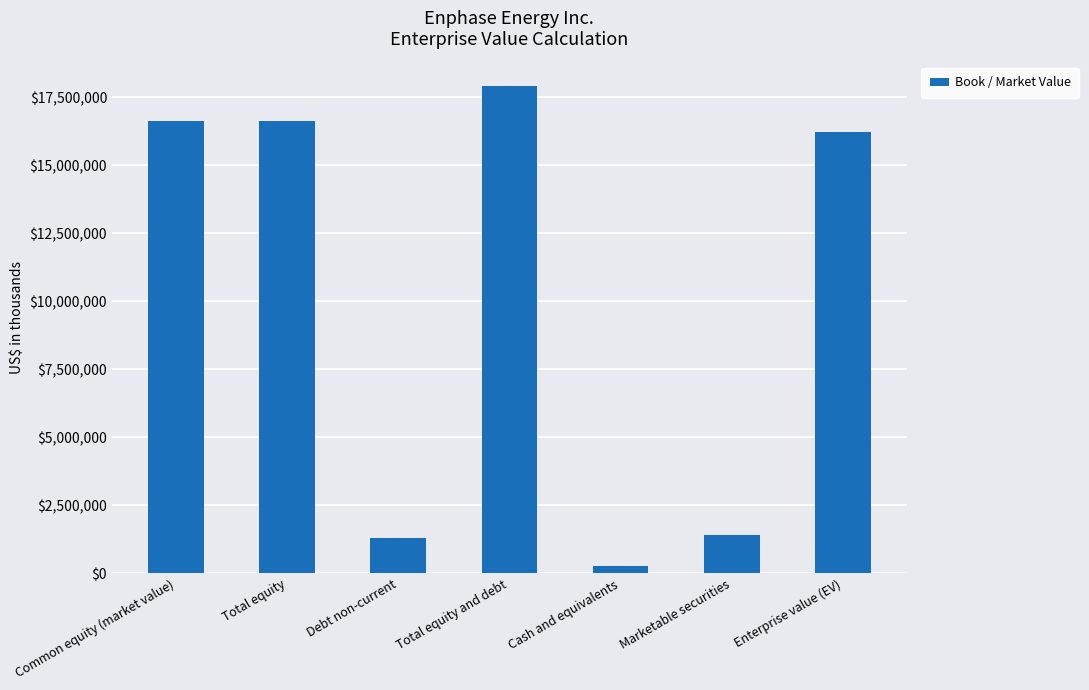

What is the approximate value at Total equity, to the nearest 100?

16626400